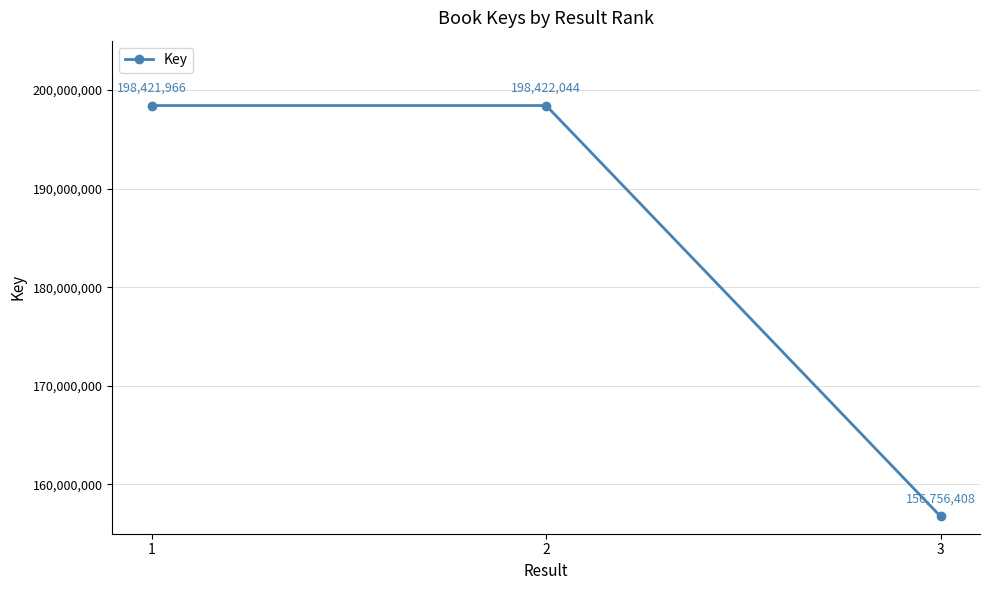

What is the average value?

184533473